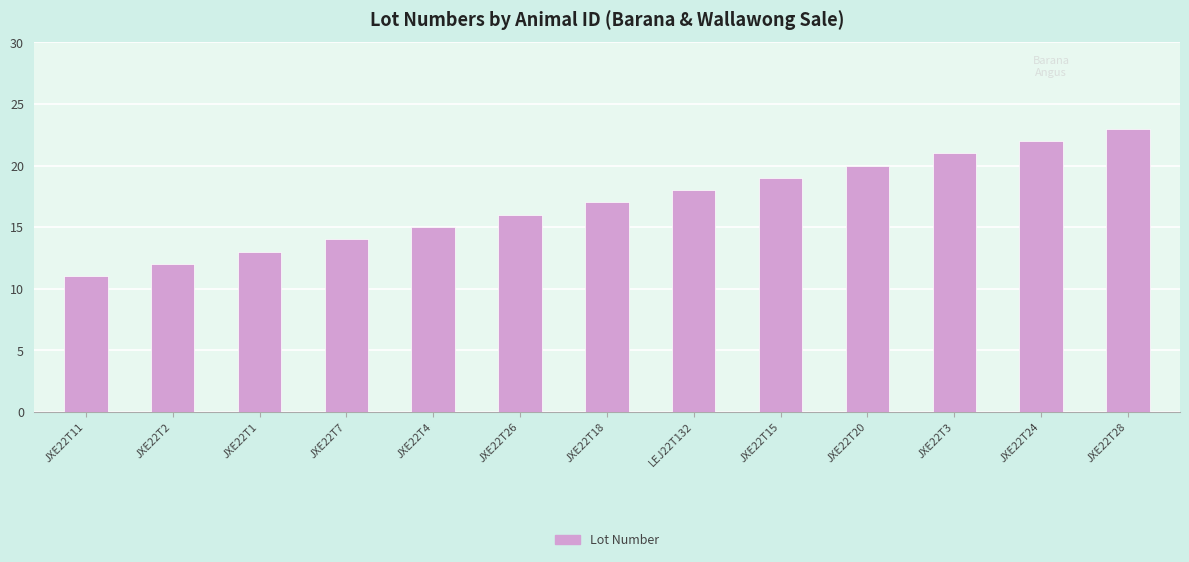

Reading left to right, extract all data points from this chart.

JXE22T11=11	JXE22T2=12	JXE22T1=13	JXE22T7=14	JXE22T4=15	JXE22T26=16	JXE22T18=17	LEJ22T132=18	JXE22T15=19	JXE22T20=20	JXE22T3=21	JXE22T24=22	JXE22T28=23